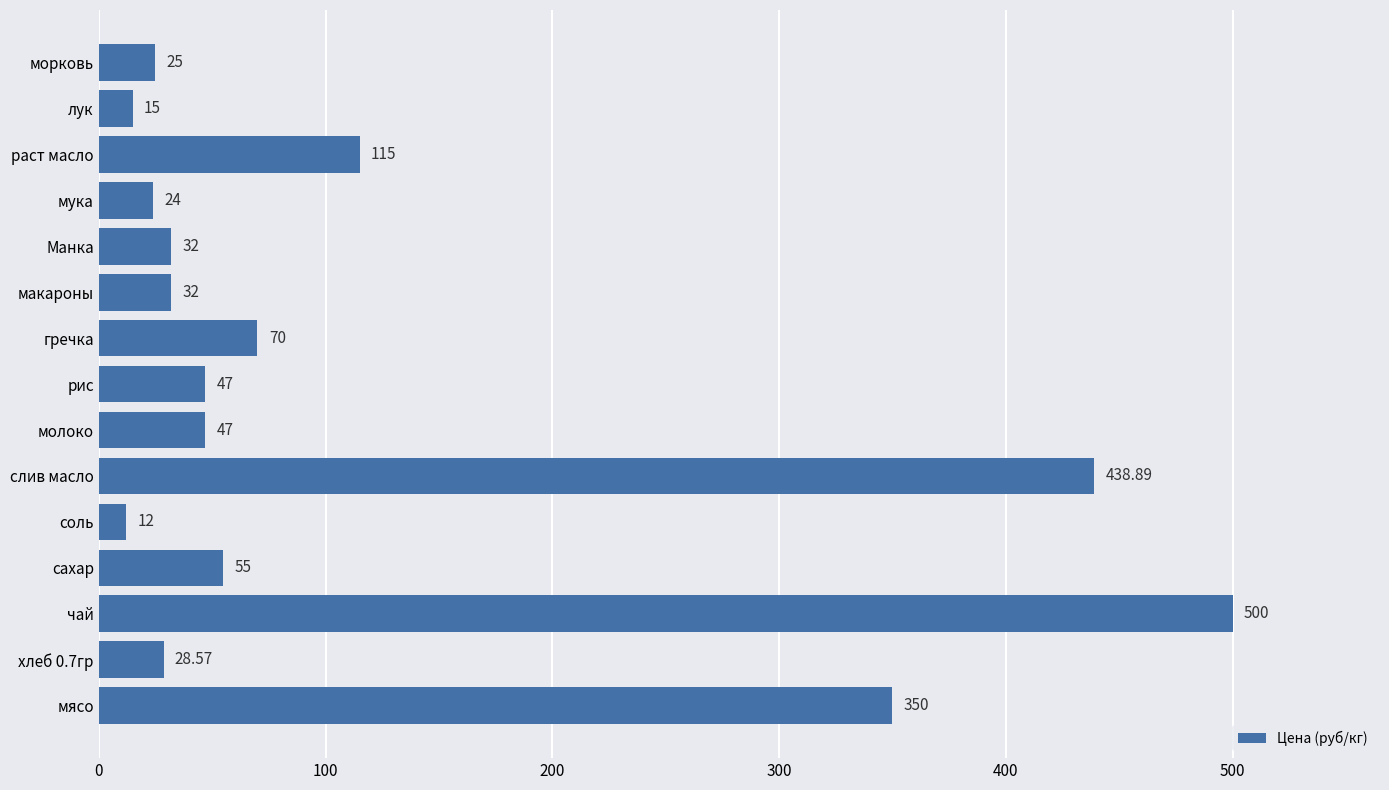

What is the ratio of the value at гречка to the value at макароны?

2.2